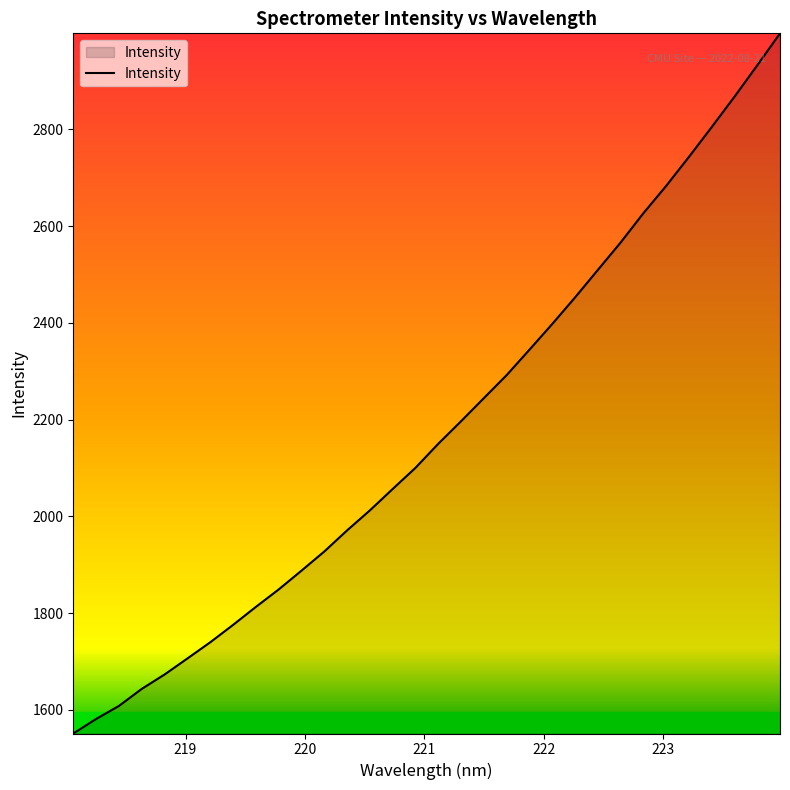

What is the minimum value shown in the chart?

1551.3